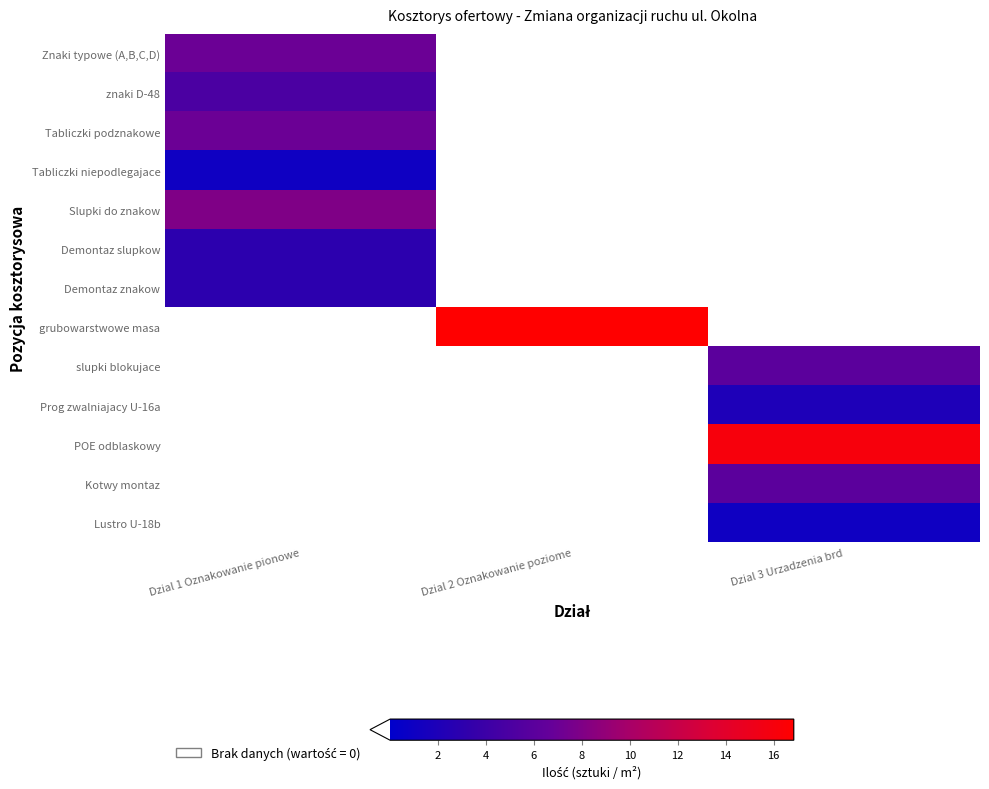

List the series in order of their peak value, highest first.

grubowarstwowe masa, POE odblaskowy, Slupki do znakow, Znaki typowe (A,B,C,D), Tabliczki podznakowe, slupki blokujace, Kotwy montaz, znaki D-48, Demontaz slupkow, Demontaz znakow, Prog zwalniajacy U-16a, Tabliczki niepodlegajace, Lustro U-18b